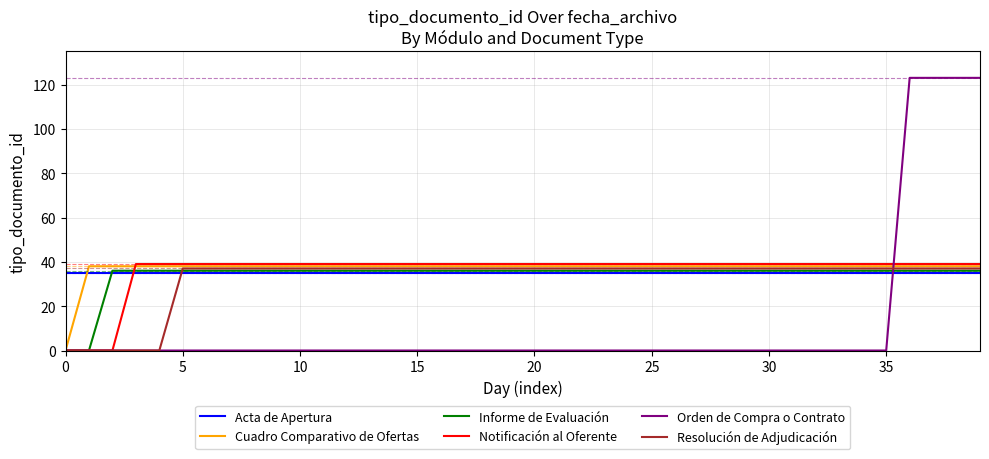

What are all the series names shown in the legend?

Acta de Apertura, Cuadro Comparativo de Ofertas, Informe de Evaluación, Notificación al Oferente, Orden de Compra o Contrato, Resolución de Adjudicación